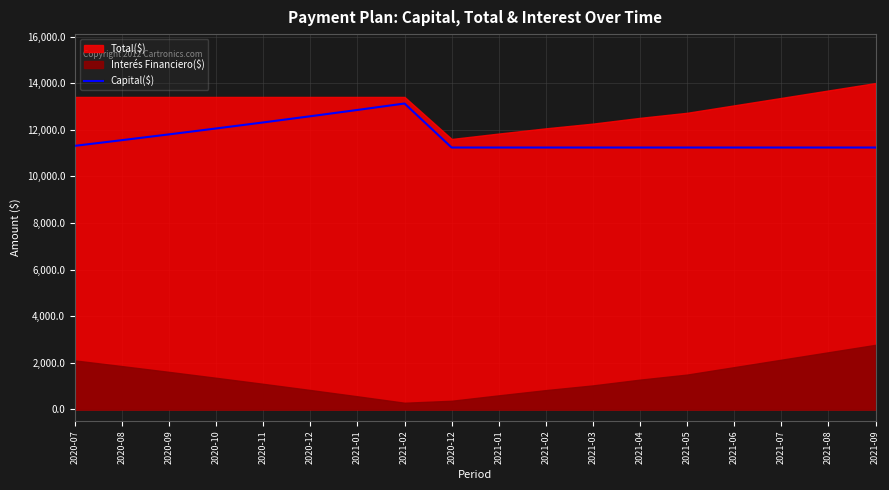

Which category has the highest value across all series?

2021-02